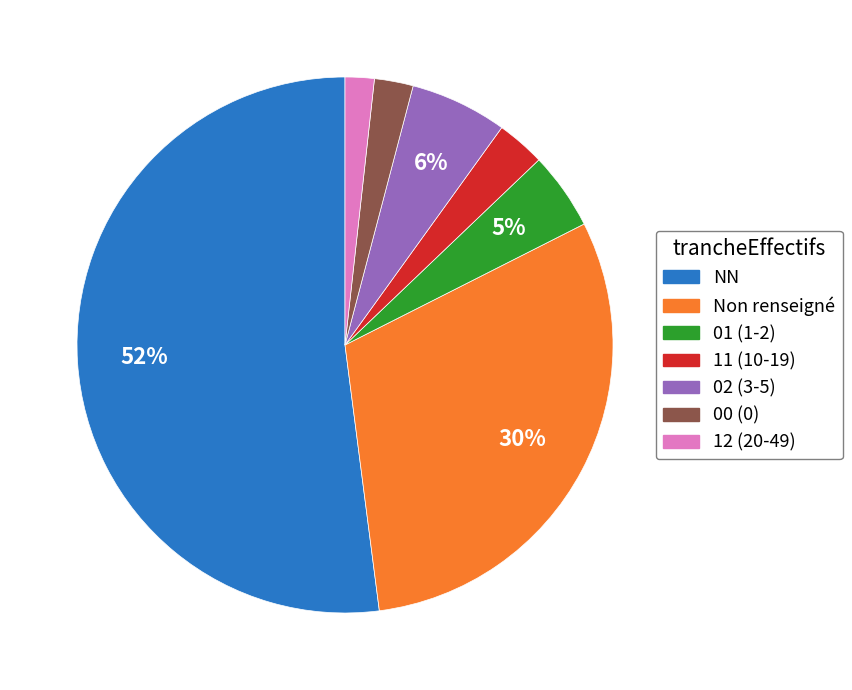

Is there any slice that represents more than half of the pie?

Yes